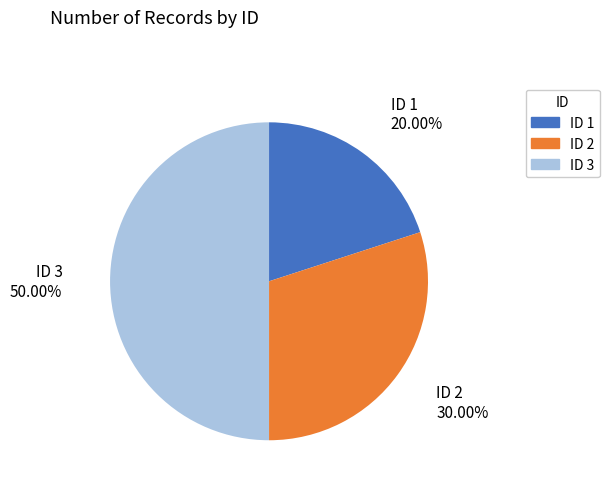

Does ID 1 account for over 50% of the chart?

No